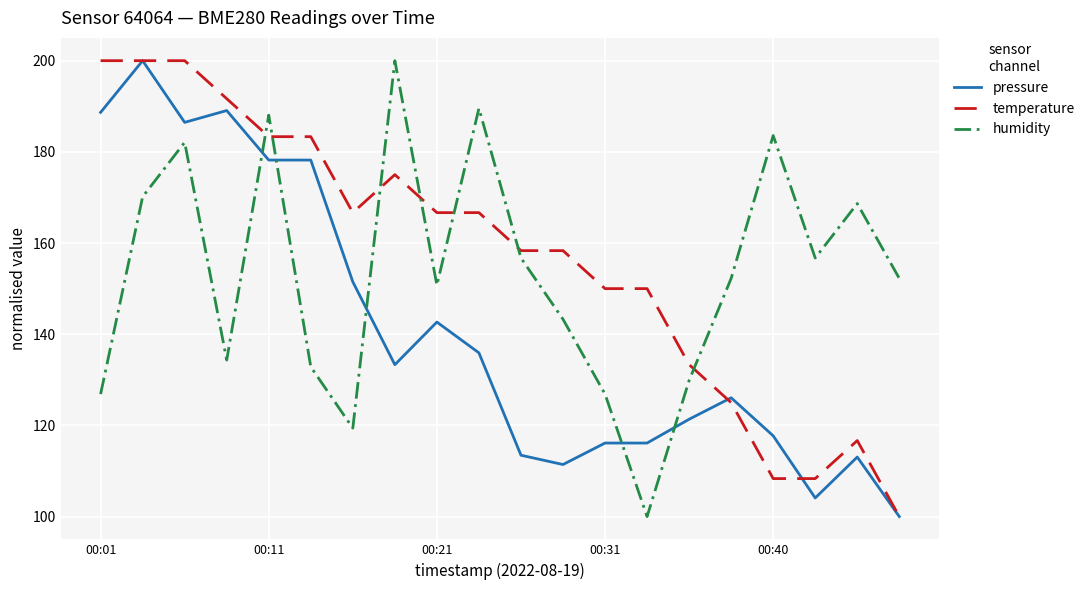

Does the chart have visible grid lines?

Yes